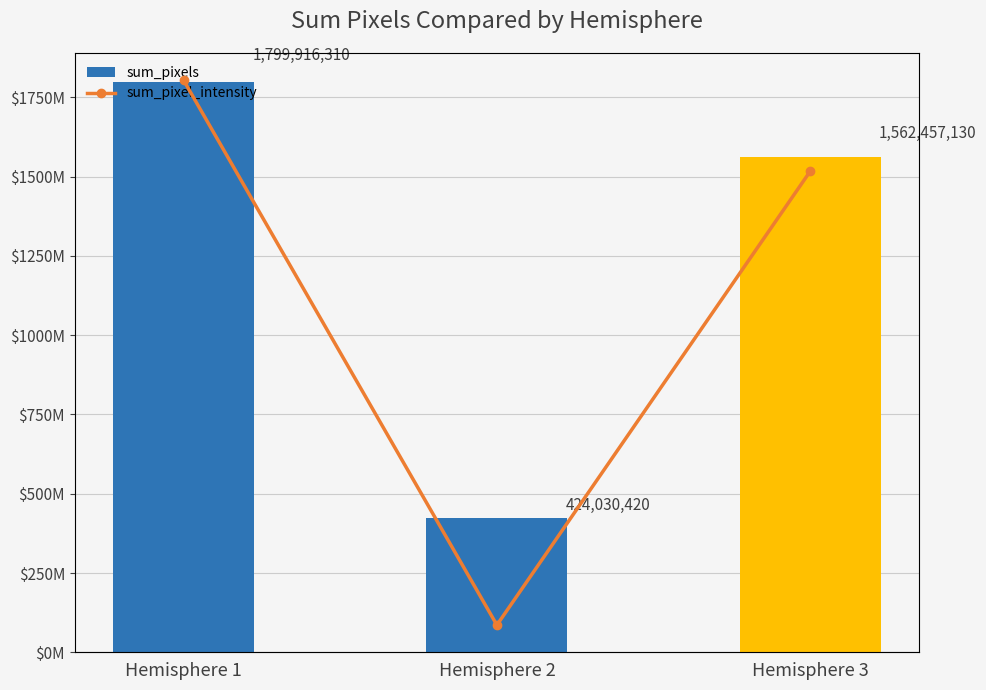

Reading left to right, list all the values displayed in this chart.

sum_pixels: Hemisphere 1=1799916310	Hemisphere 2=424030420	Hemisphere 3=1562457130
sum_pixel_intensity: Hemisphere 1=22145864320	Hemisphere 2=4972268685	Hemisphere 3=19275180530